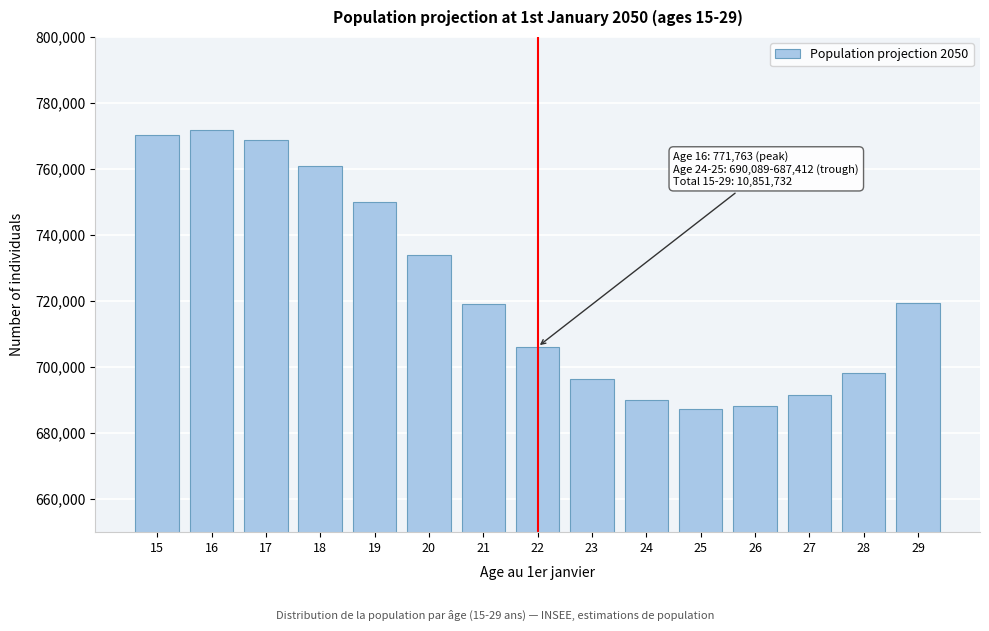

What is the change in value from 16 to 22?

-65649